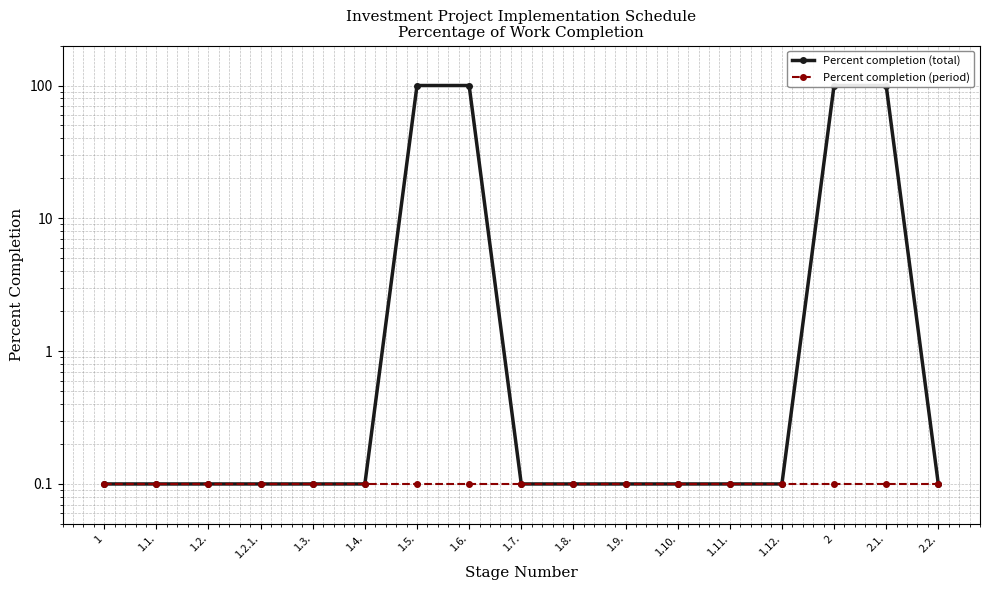

What position from the right is 1.8.?

8